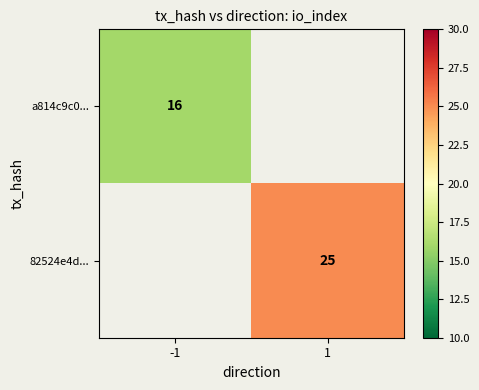

The value of 82524e4d... at 1 is 25.0. True or false?

True